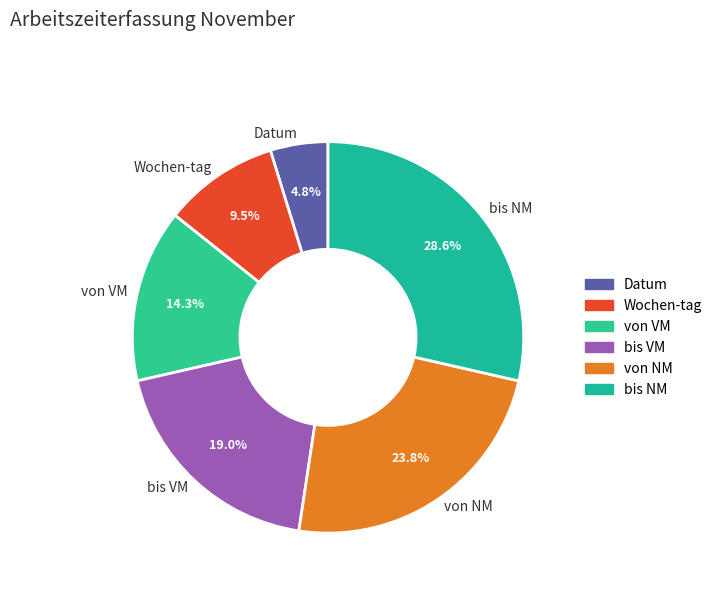

What is the largest slice in the pie chart?

bis NM